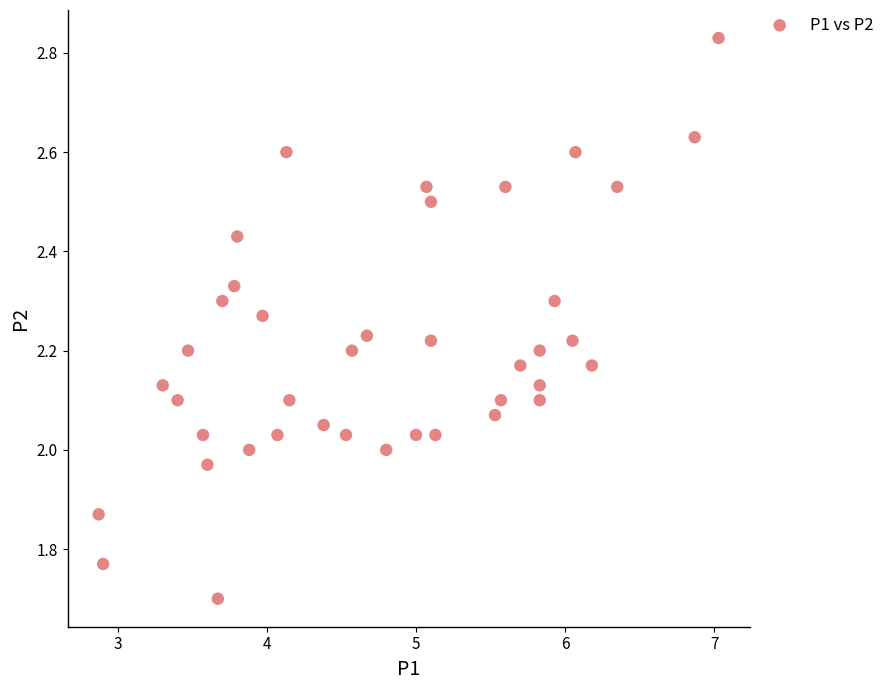

What is the range of X values (max minus min)?

4.2